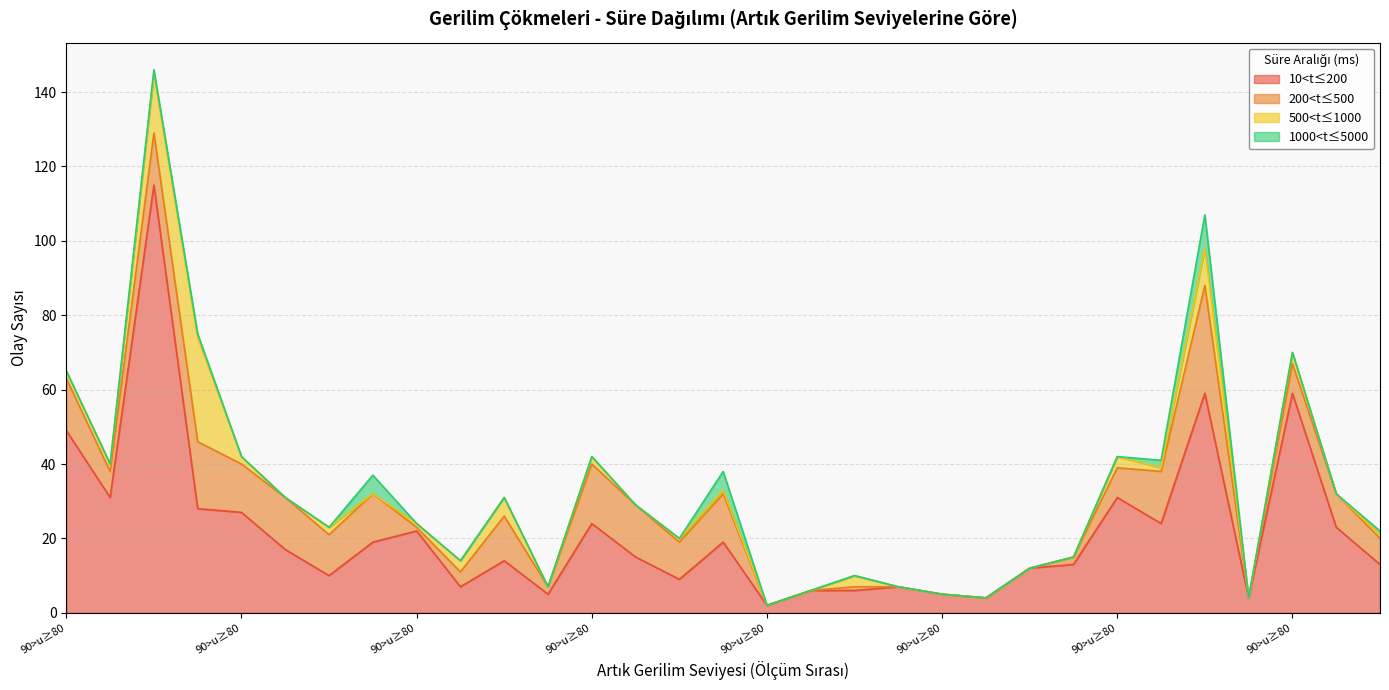

True or false: 200<t≤500 and 1000<t≤5000 cross at least once.

False